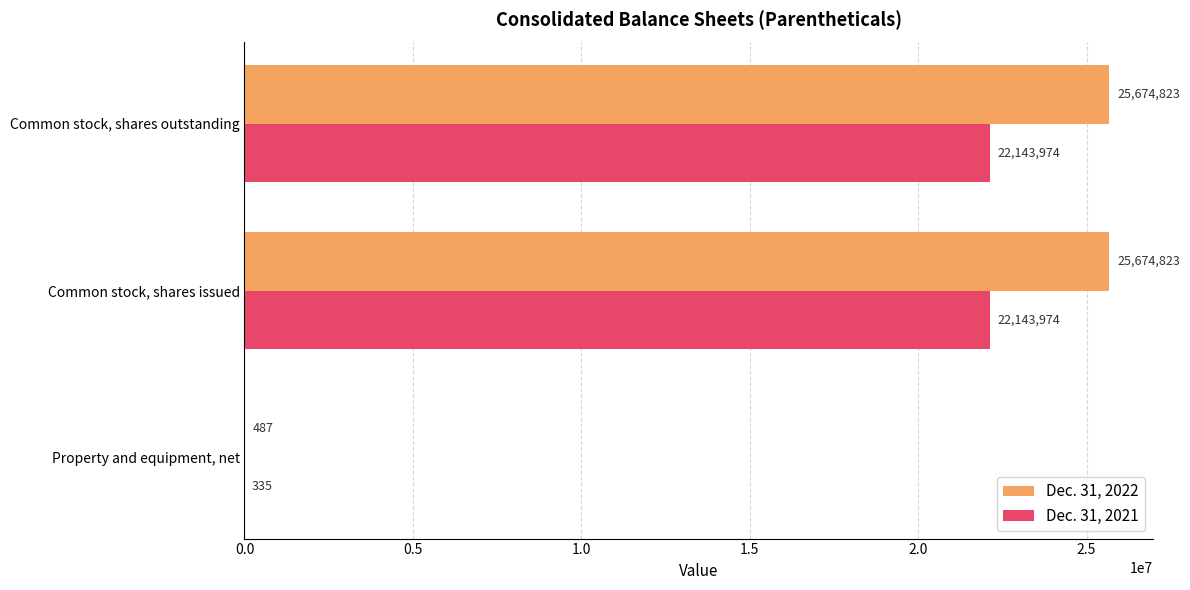

Is it true that Dec. 31, 2021 equals 30458245 at Common stock, shares outstanding?

False